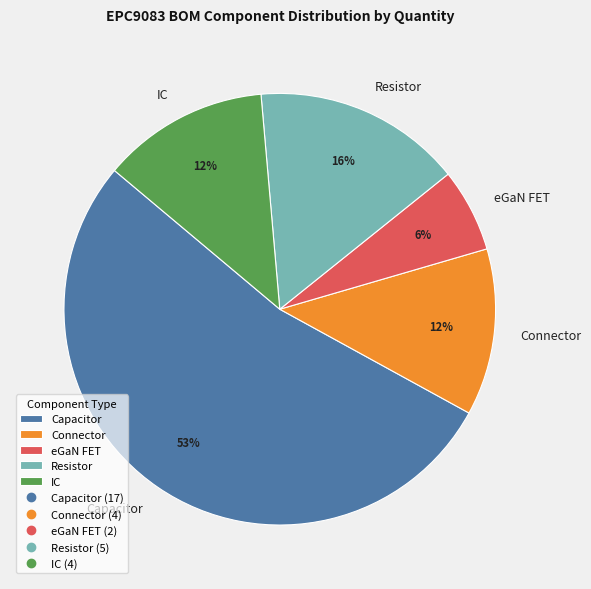

Which has a higher value, Resistor or eGaN FET?

Resistor